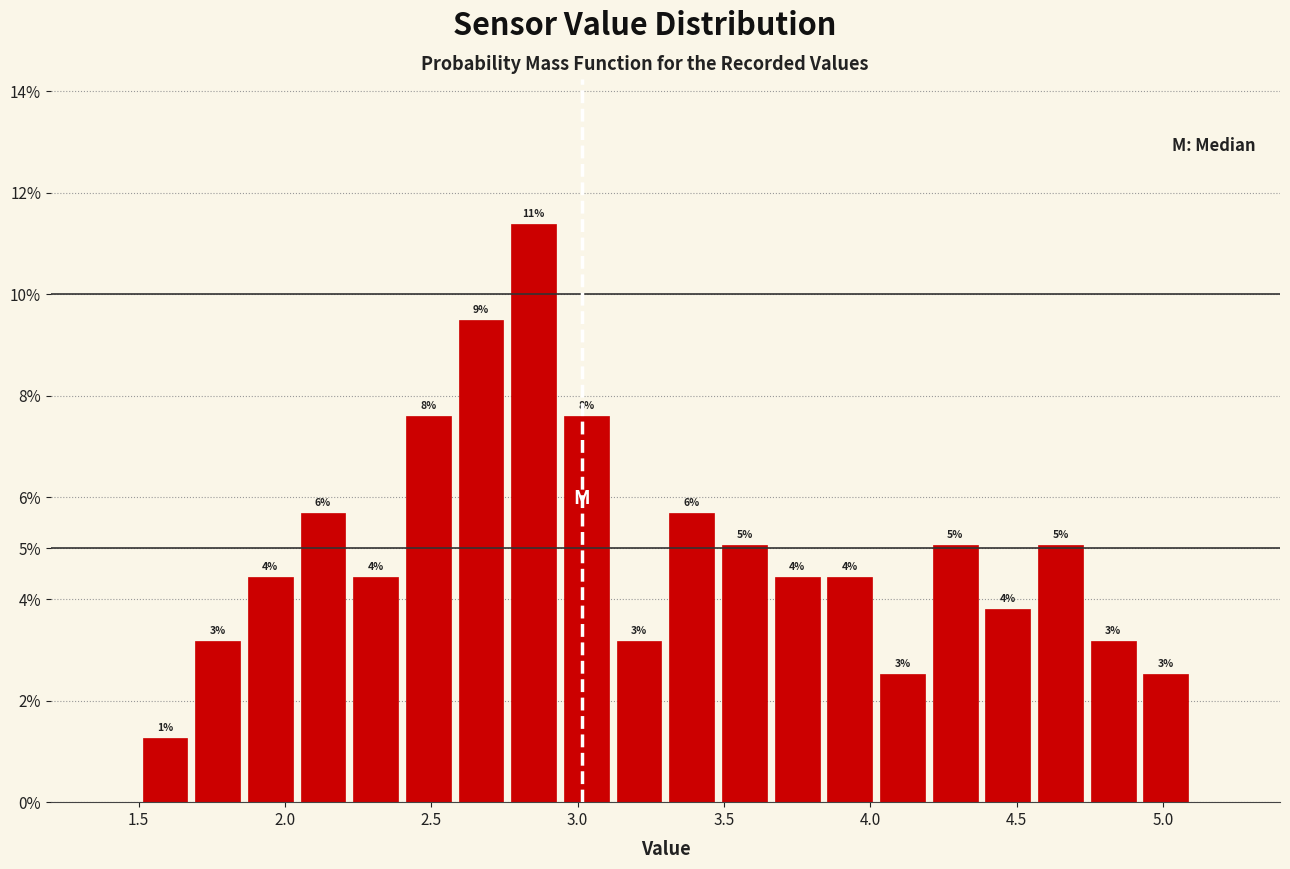

Around what value on the x-axis is the tallest bar? Give the approximate position of its centre, as read against the axis.

2.85